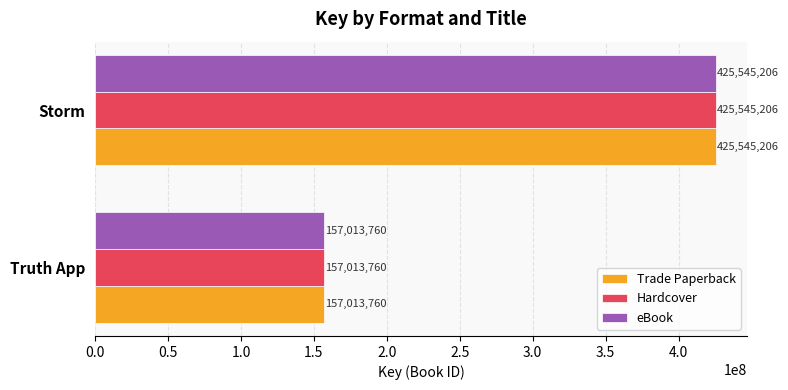

What is the difference between the maximum and minimum values in the Trade Paperback series?

268531446